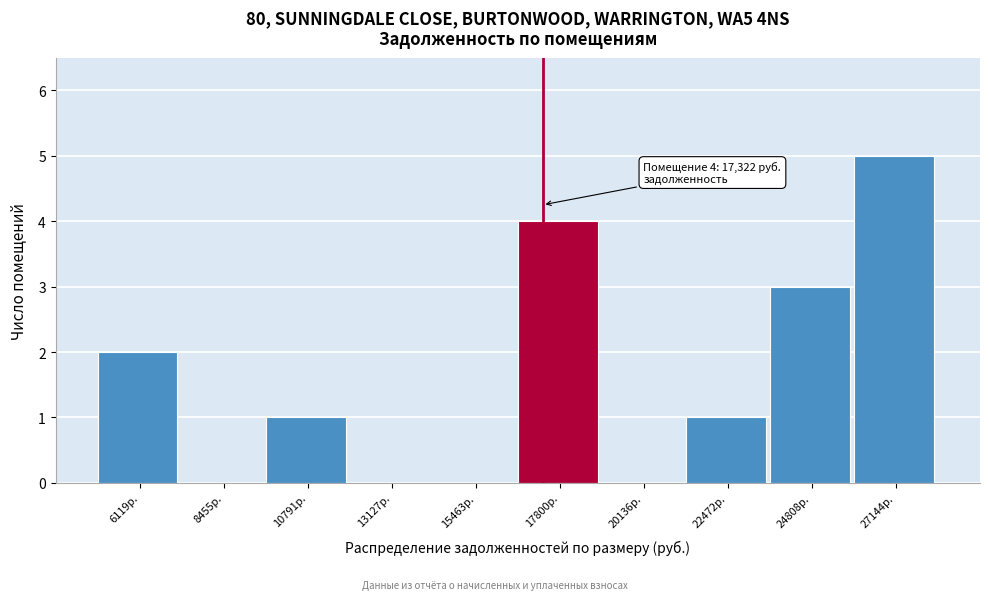

Over which range of the x-axis is the bar tallest?

26000 to 28500